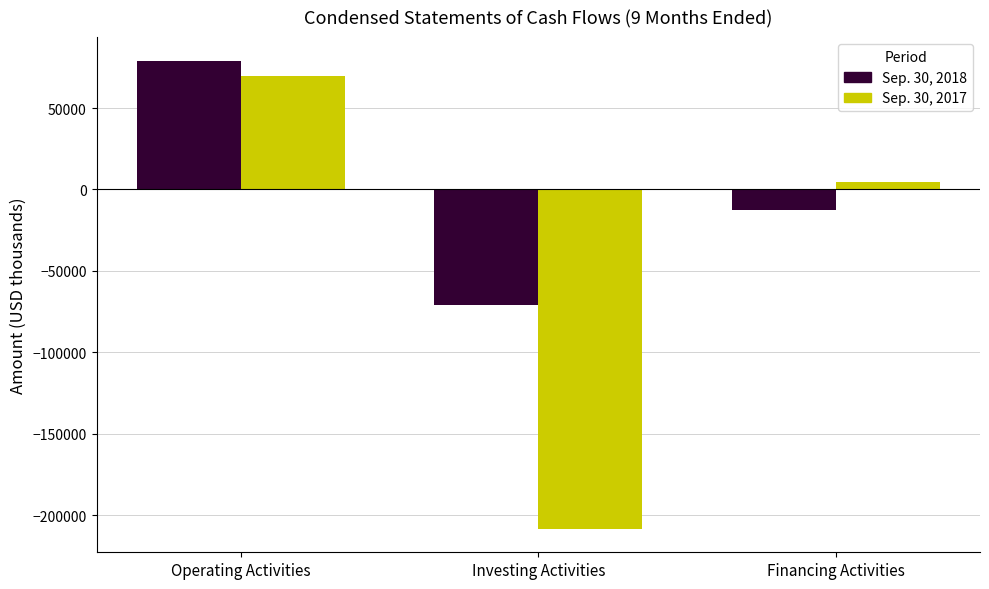

List the series in order of their peak value, lowest first.

Sep. 30, 2017, Sep. 30, 2018